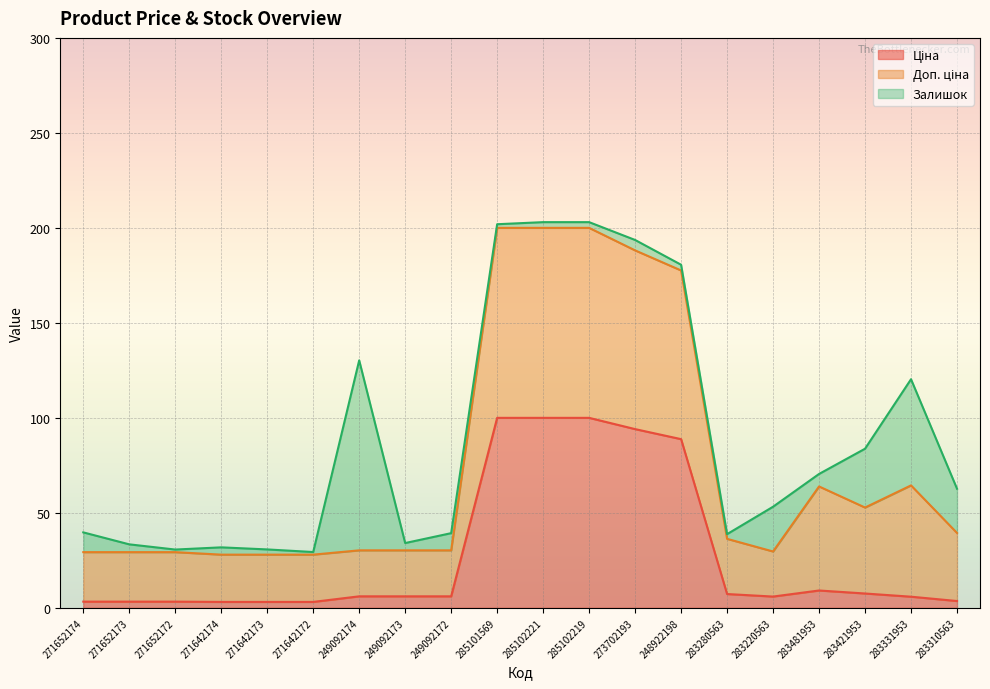

What value does the Ціна series have at 285102219?

100.0